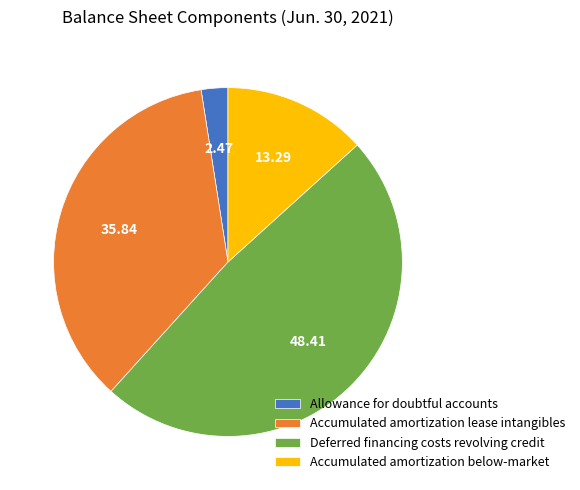

How many segments does this pie chart have?

4